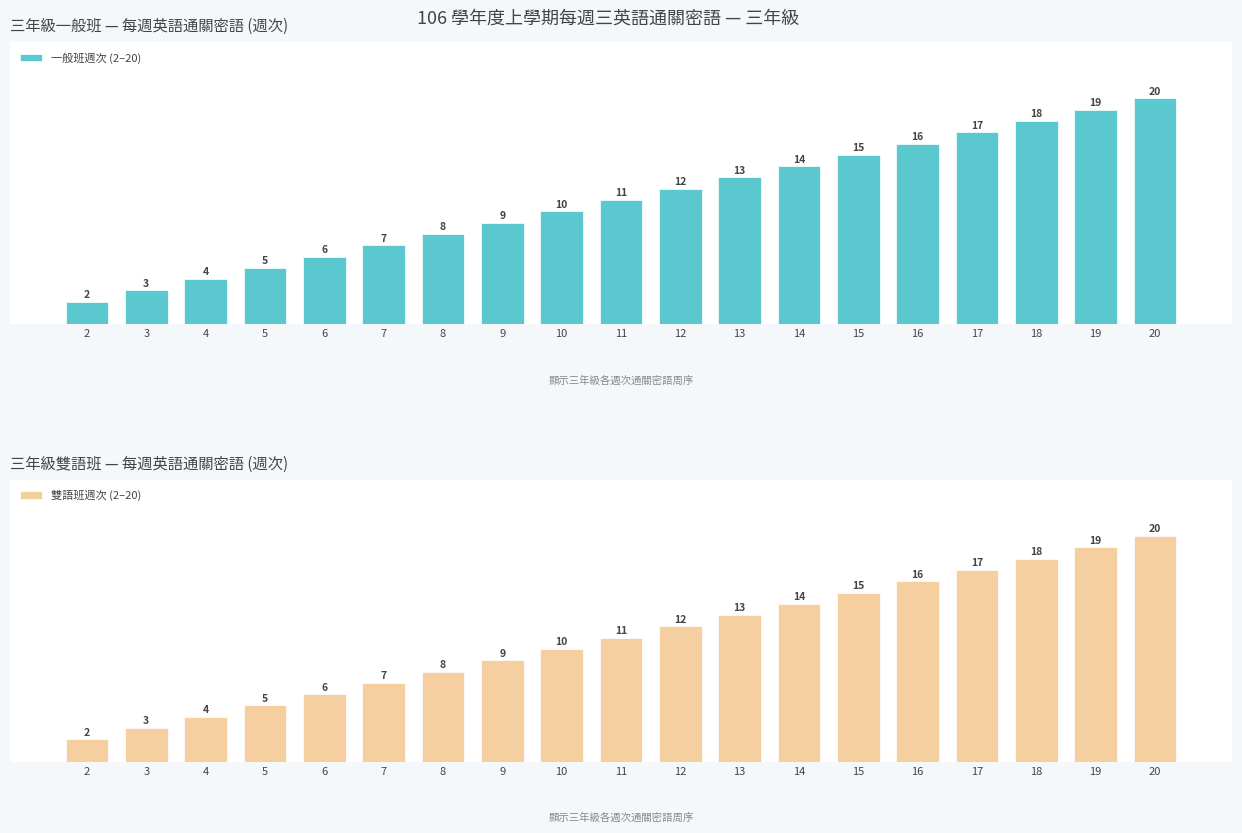

What is the value of the 雙語班週次 (2–20) bar at the 17th from the left?

18